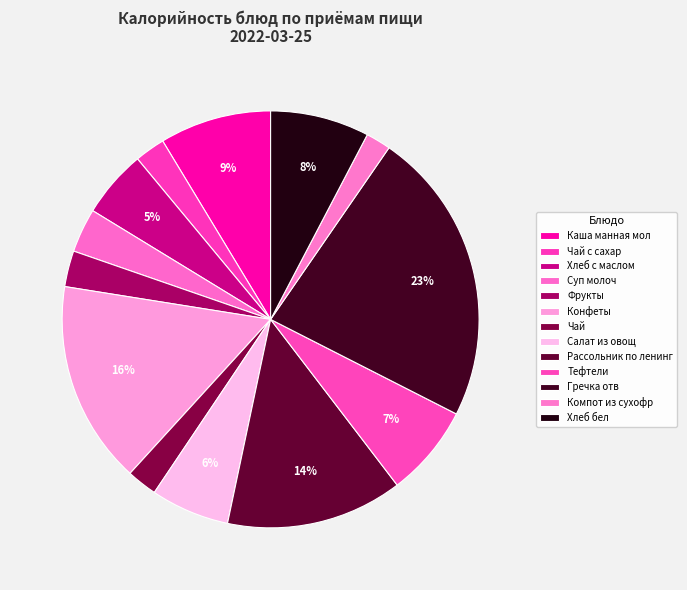

How many slices are in this pie chart?

13